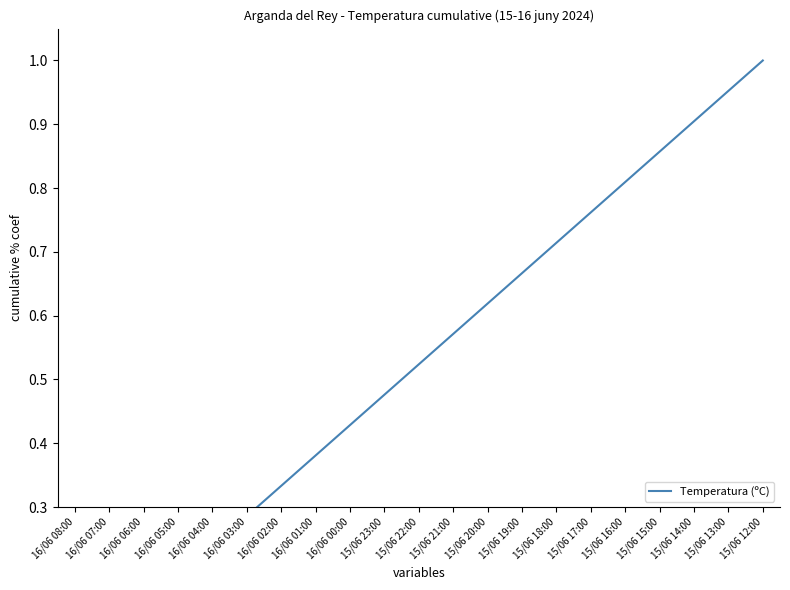

Rank the categories by value from highest to lowest.

15/06 12:00, 15/06 13:00, 15/06 14:00, 15/06 15:00, 15/06 16:00, 15/06 17:00, 15/06 18:00, 15/06 19:00, 15/06 20:00, 15/06 21:00, 15/06 22:00, 15/06 23:00, 16/06 00:00, 16/06 01:00, 16/06 02:00, 16/06 03:00, 16/06 04:00, 16/06 05:00, 16/06 06:00, 16/06 07:00, 16/06 08:00